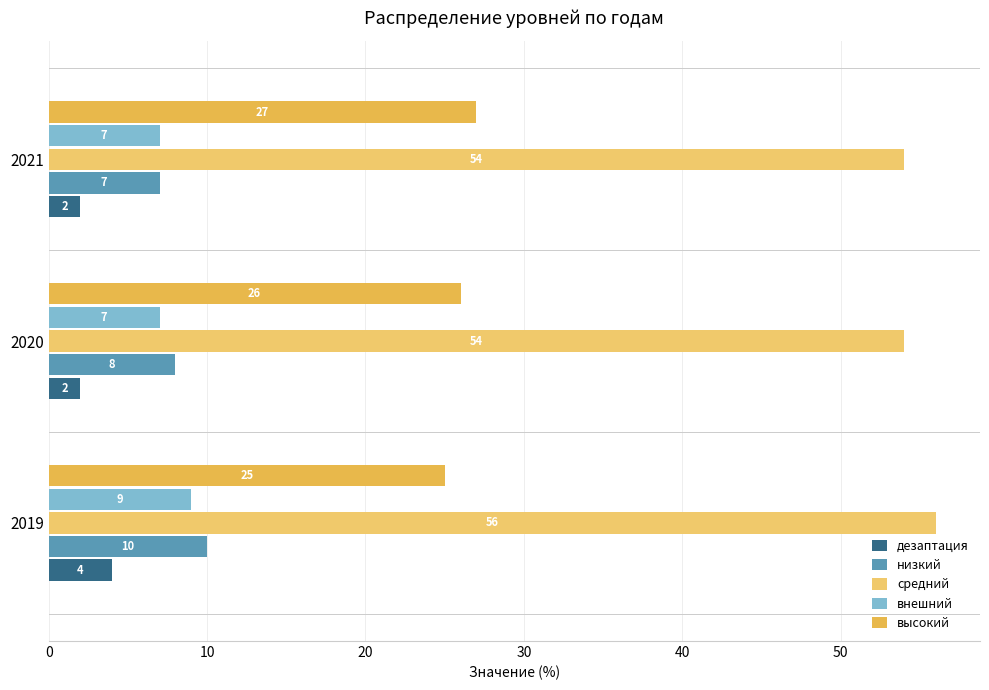

What is the smallest value displayed?

2